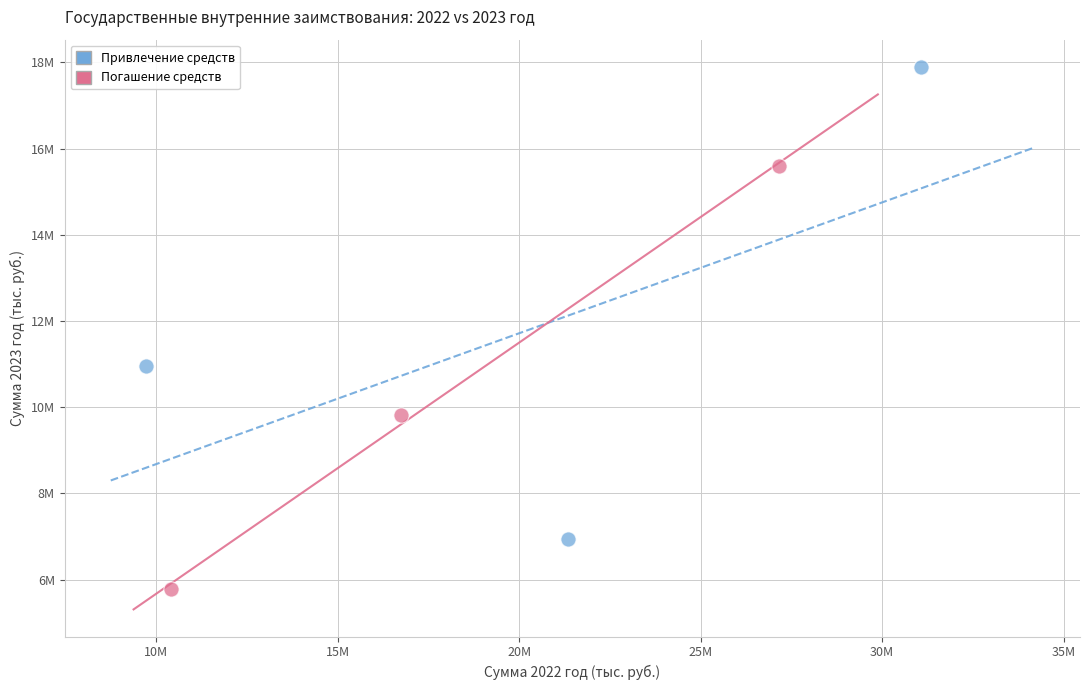

Which series contains the lowest Y value?

Погашение средств